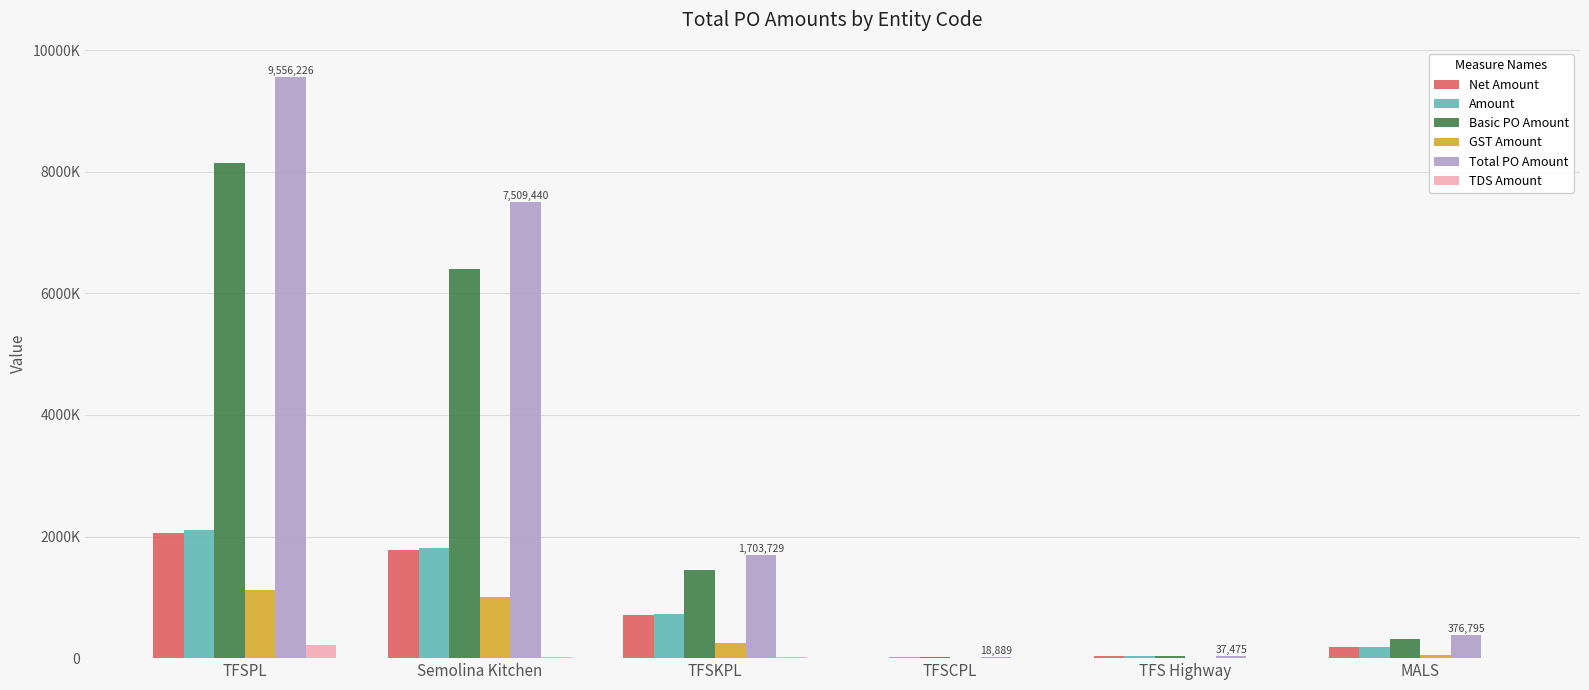

Does the chart contain stacked bars?

No